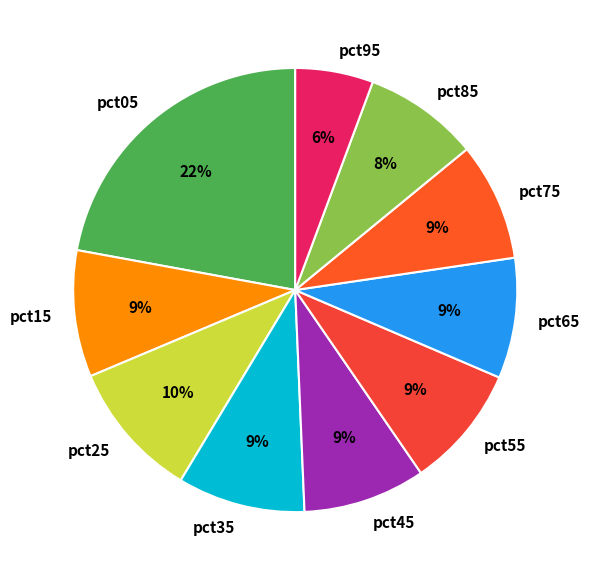

Is pct05 the majority of the pie?

No